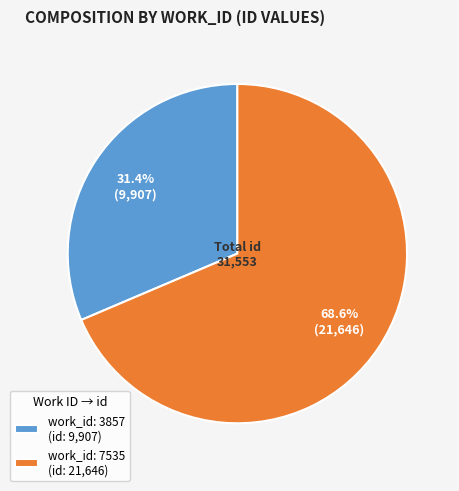

Between work_id: 7535 and work_id: 3857, which is larger?

work_id: 7535